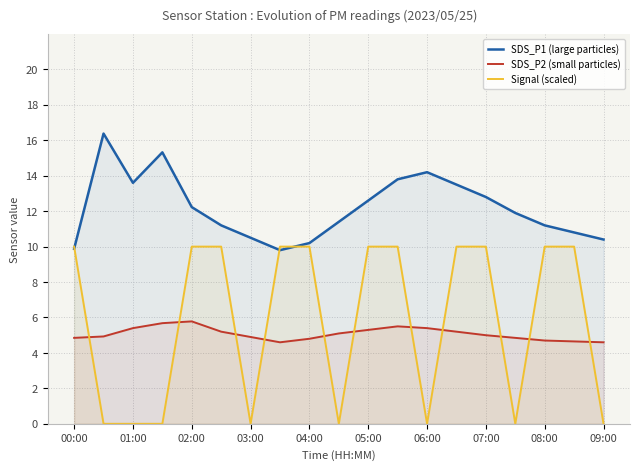

What is the total value across all series at 07:00?

27.8